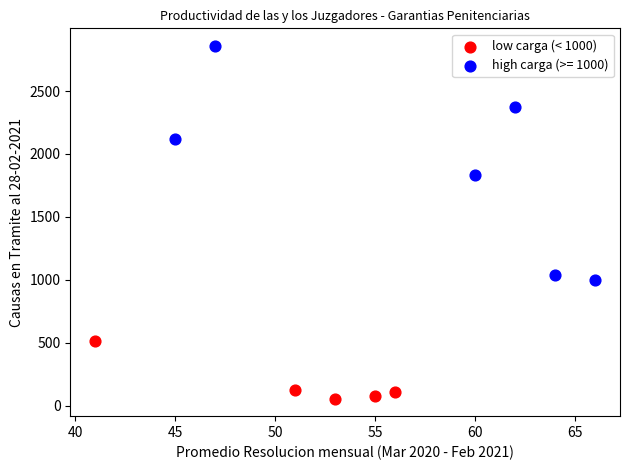

Which series reaches the minimum Y coordinate?

low carga (< 1000)